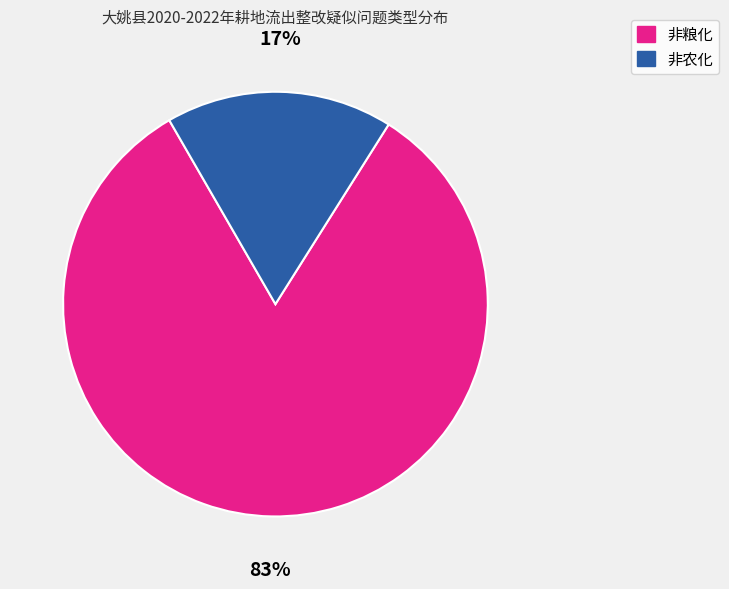

To the nearest percent, what is the combined percentage of 非粮化 and 非农化?

100%